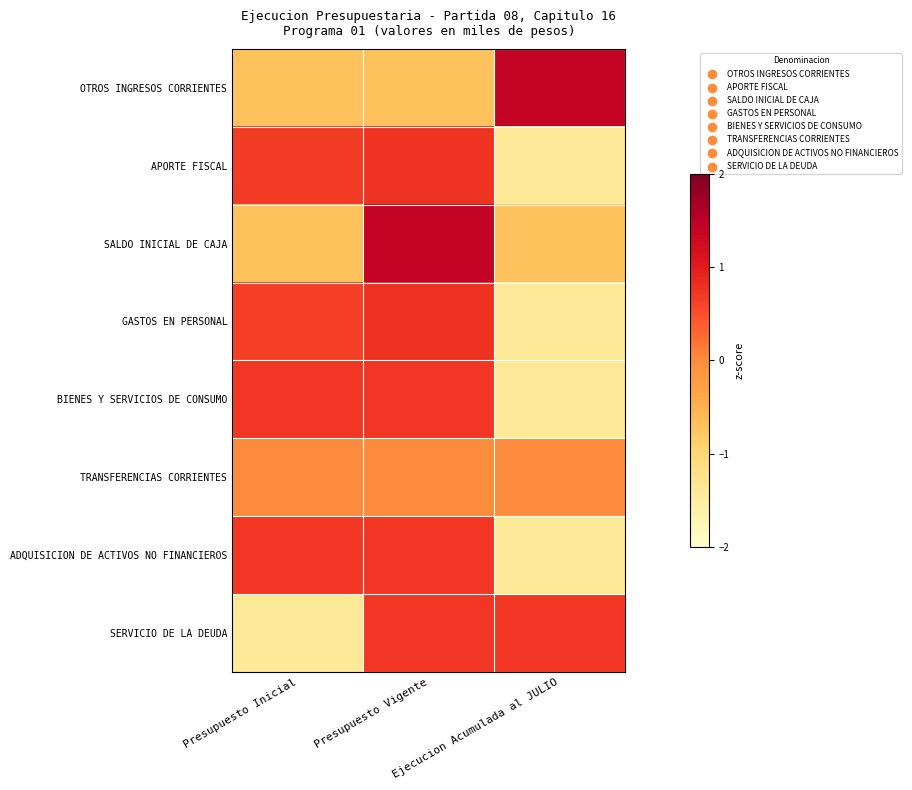

At Ejecucion Acumulada al JULIO, list the series in order from smallest to largest.

BIENES Y SERVICIOS DE CONSUMO, ADQUISICION DE ACTIVOS NO FINANCIEROS, APORTE FISCAL, GASTOS EN PERSONAL, SALDO INICIAL DE CAJA, TRANSFERENCIAS CORRIENTES, SERVICIO DE LA DEUDA, OTROS INGRESOS CORRIENTES